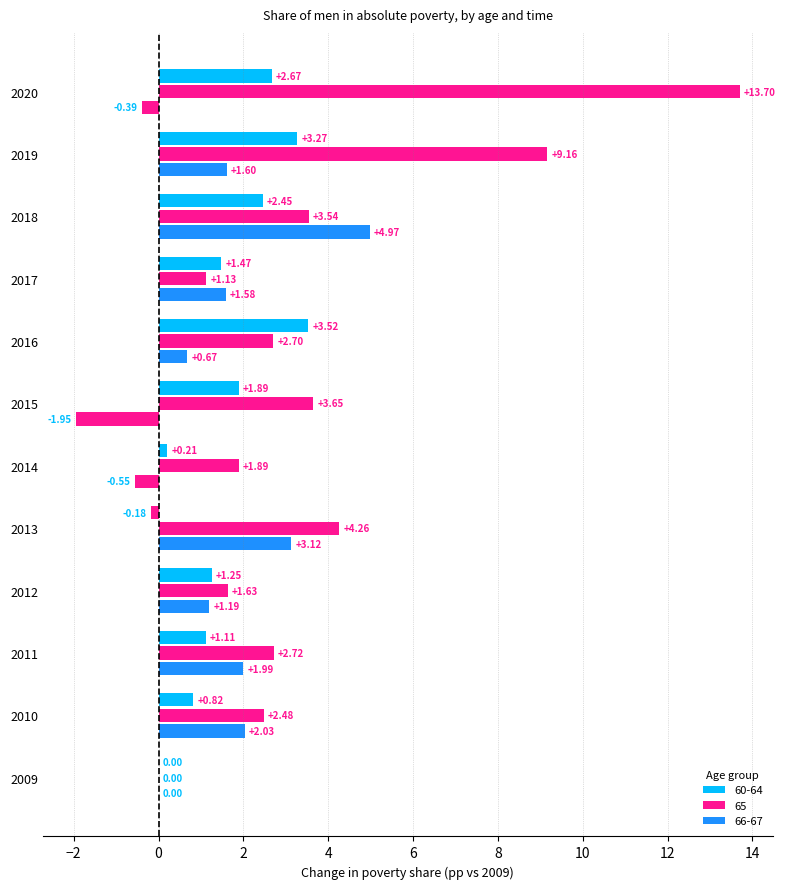

Count the number of data series in this chart.

3